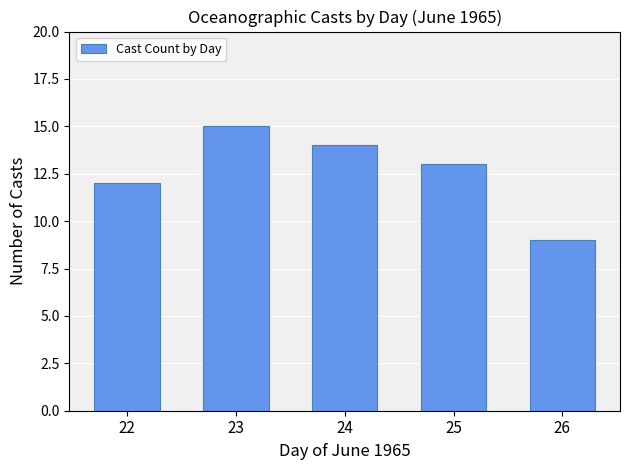

How many values are below 13?

2